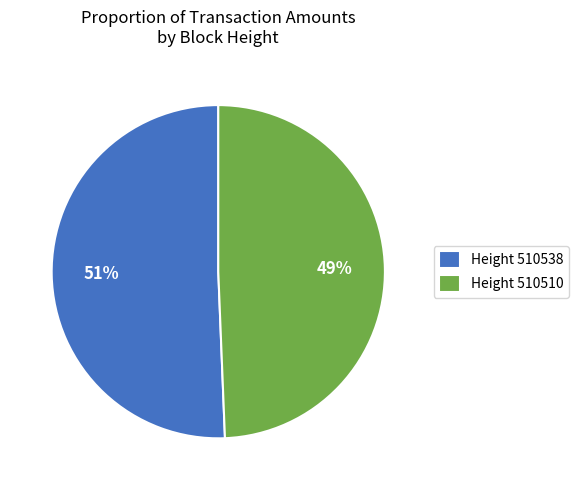

Between Height 510510 and Height 510538, which is larger?

Height 510538